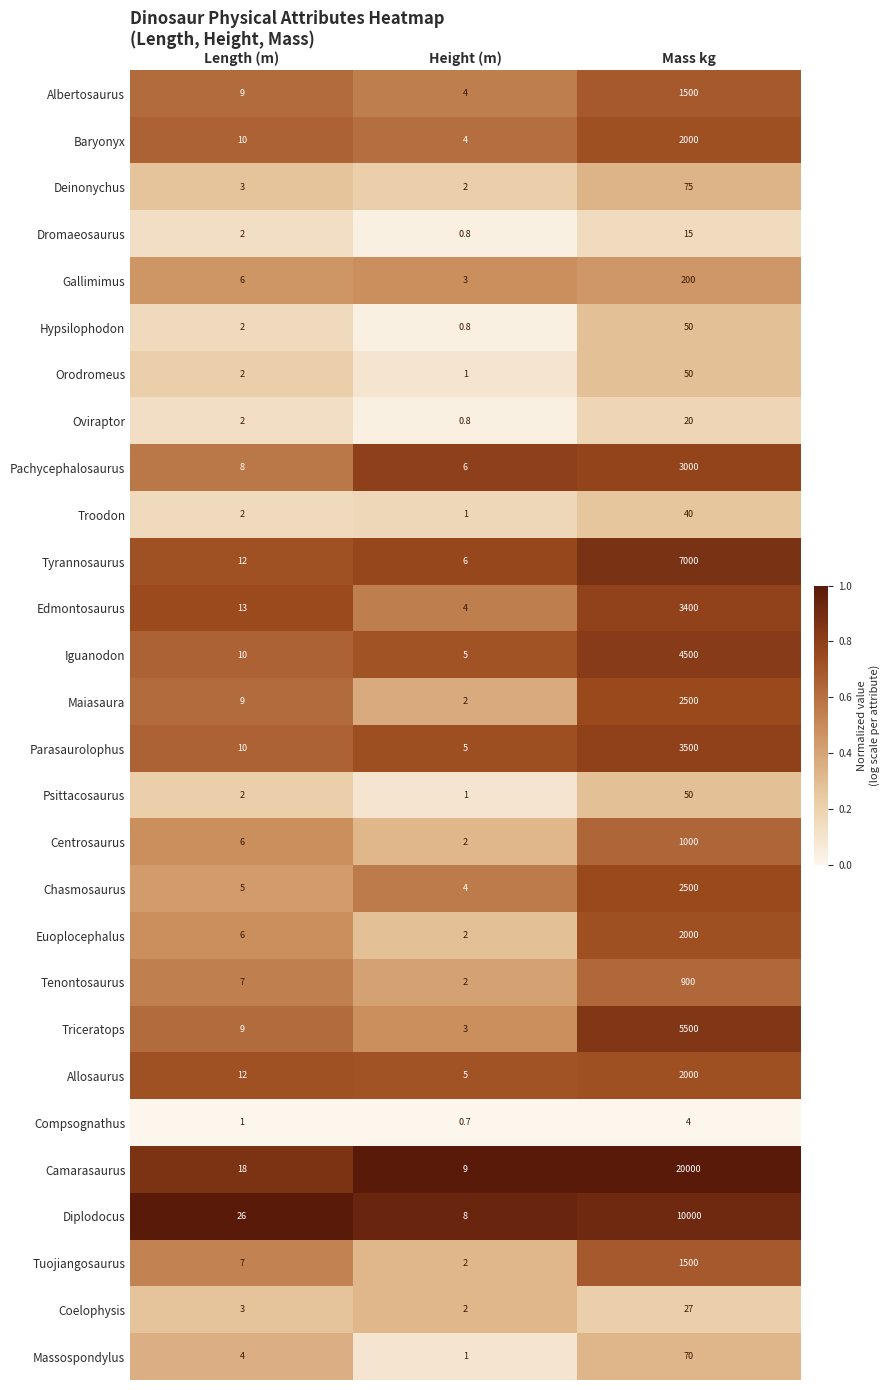

Rank the categories by Tyrannosaurus value from highest to lowest.

Mass kg, Length (m), Height (m)